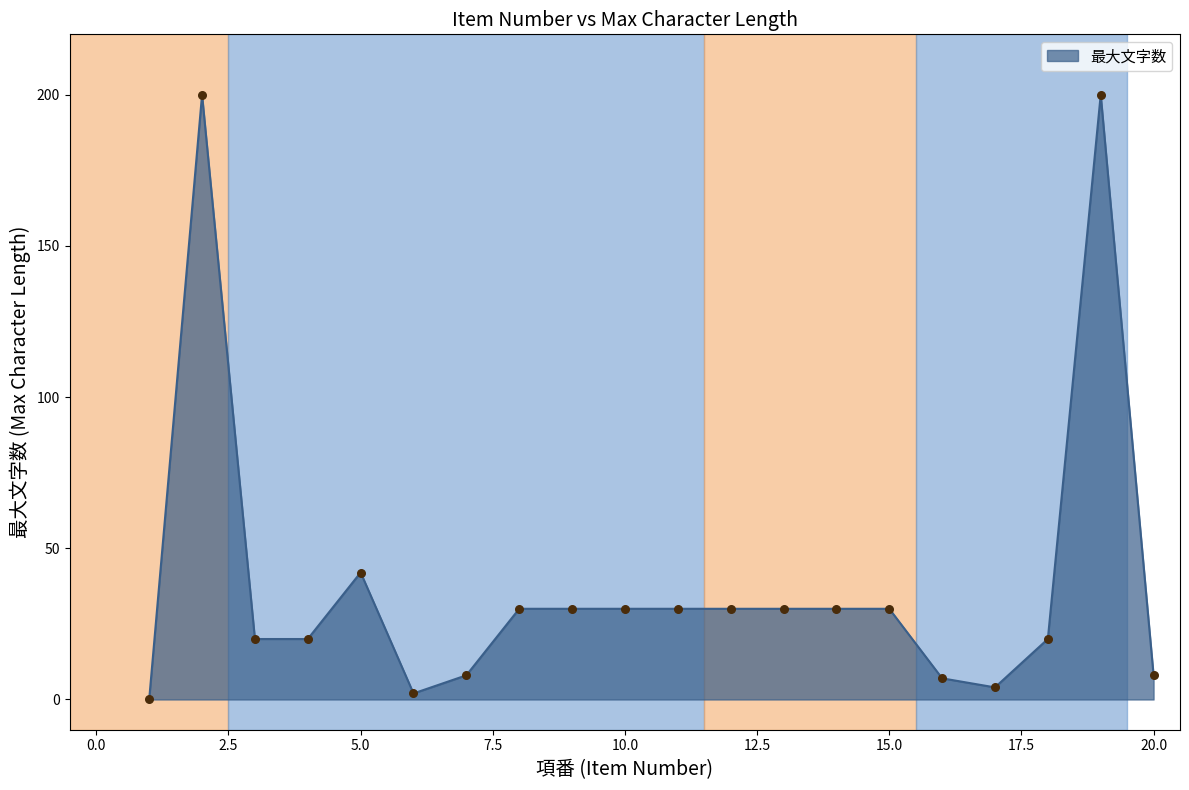

What is the greatest value displayed?

200